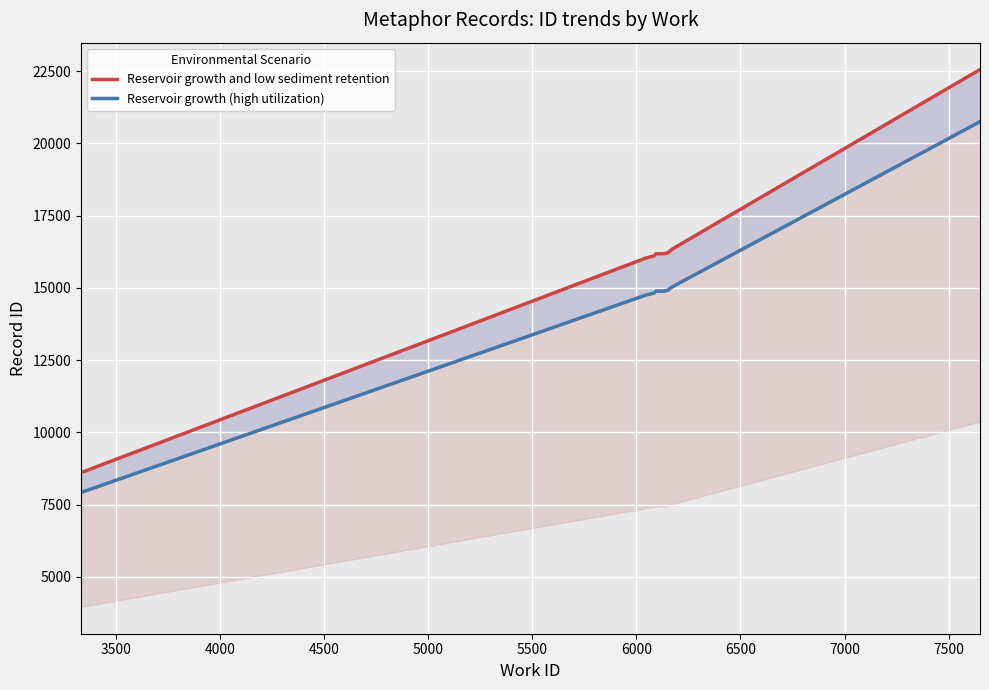

How many series are shown in this chart?

2